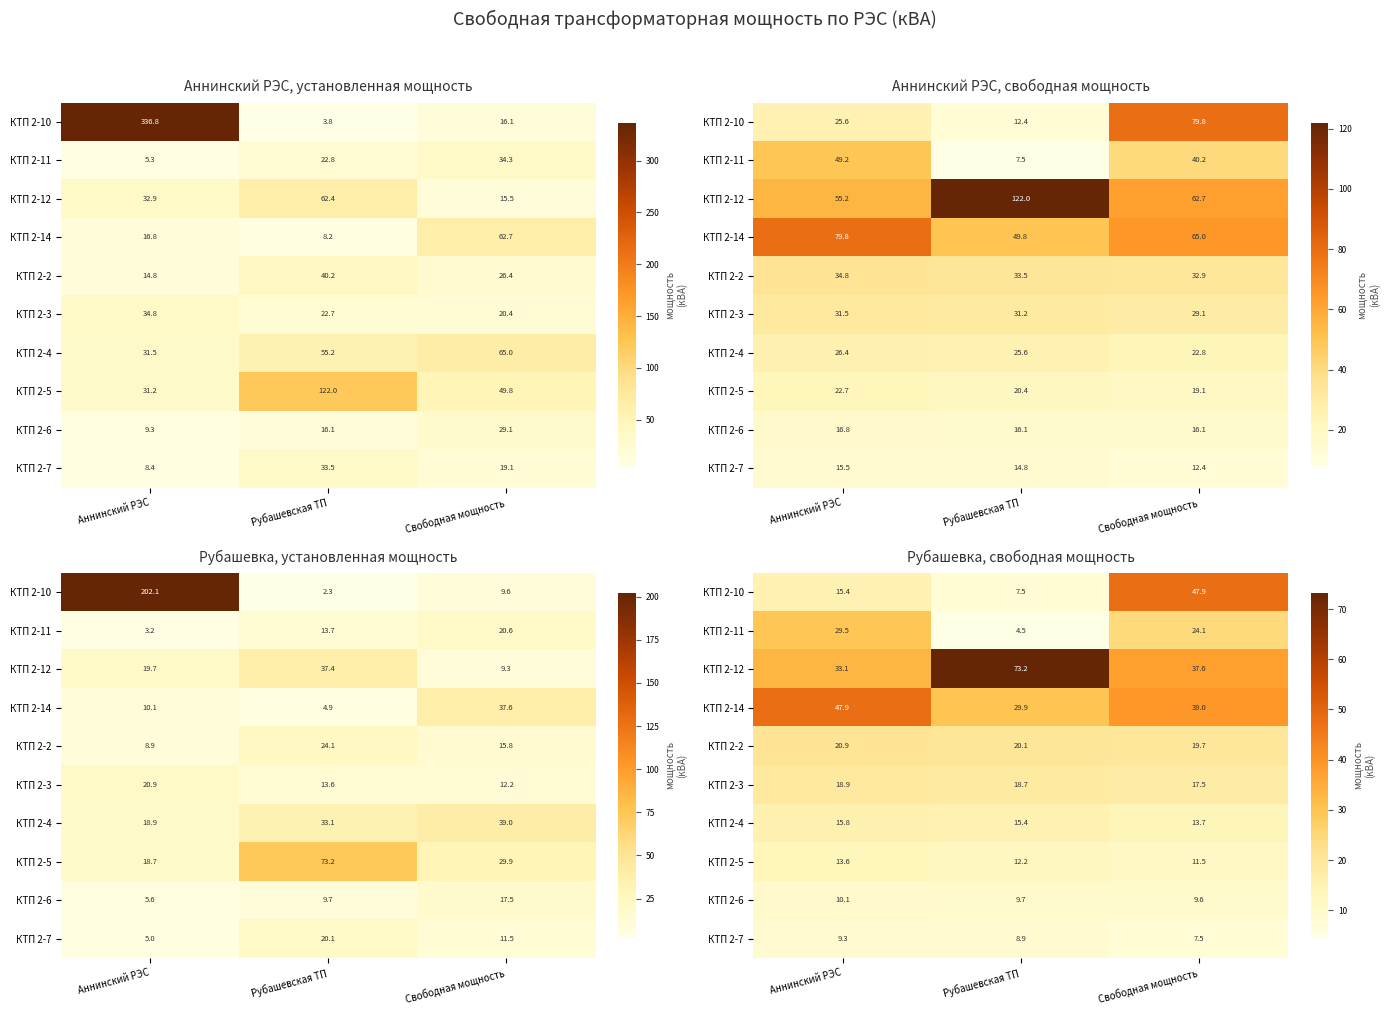

Is it true that КТП 2-11 equals 4.5 at Рубашевская ТП?

True